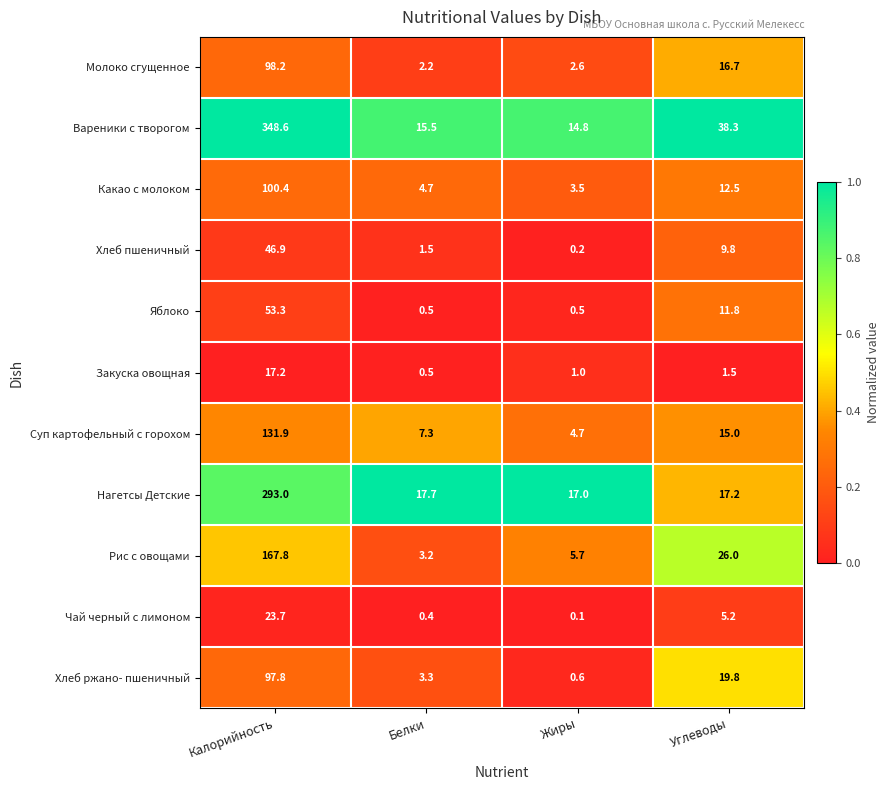

What is the sum of all Закуска овощная values?

20.2